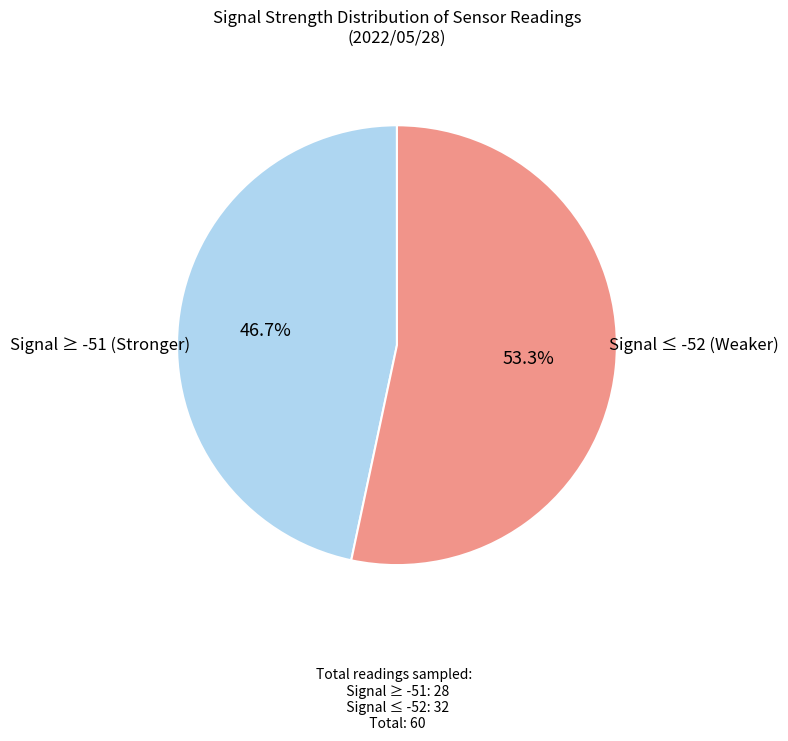

Is there any slice that represents more than half of the pie?

Yes